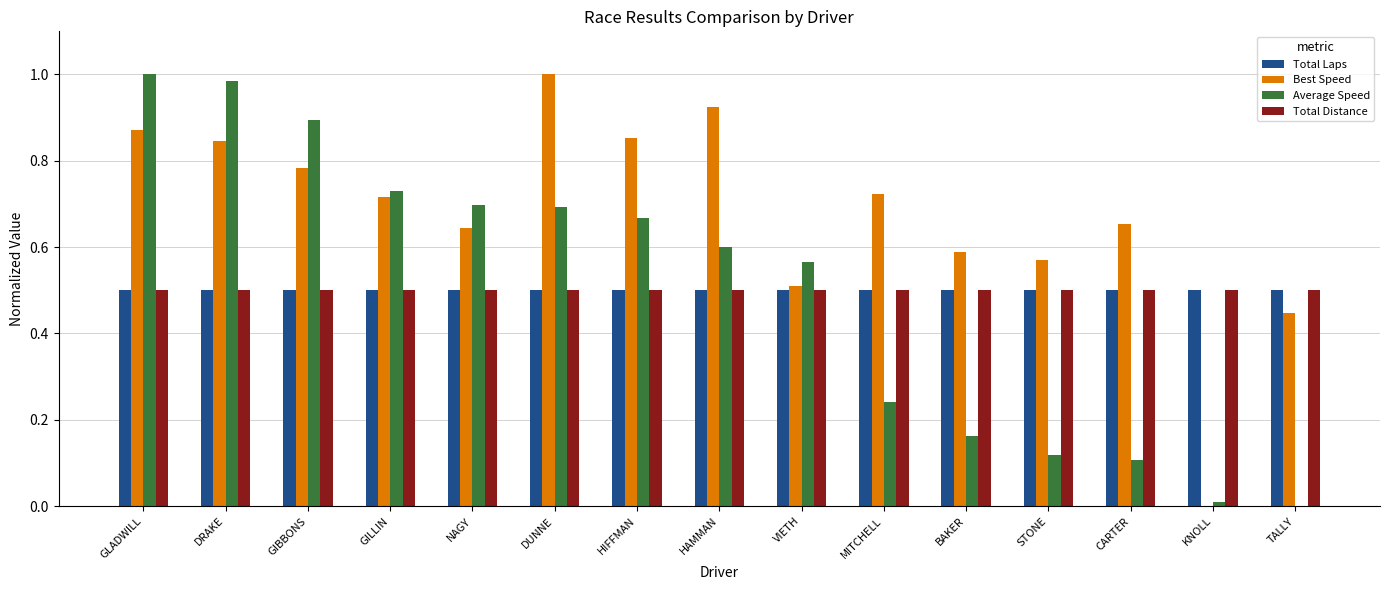

What is the approximate value of Total Laps at HIFFMAN?

0.5